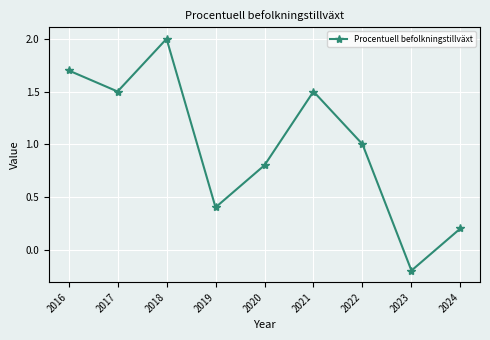

Between 2018 and 2021, which is larger?

2018